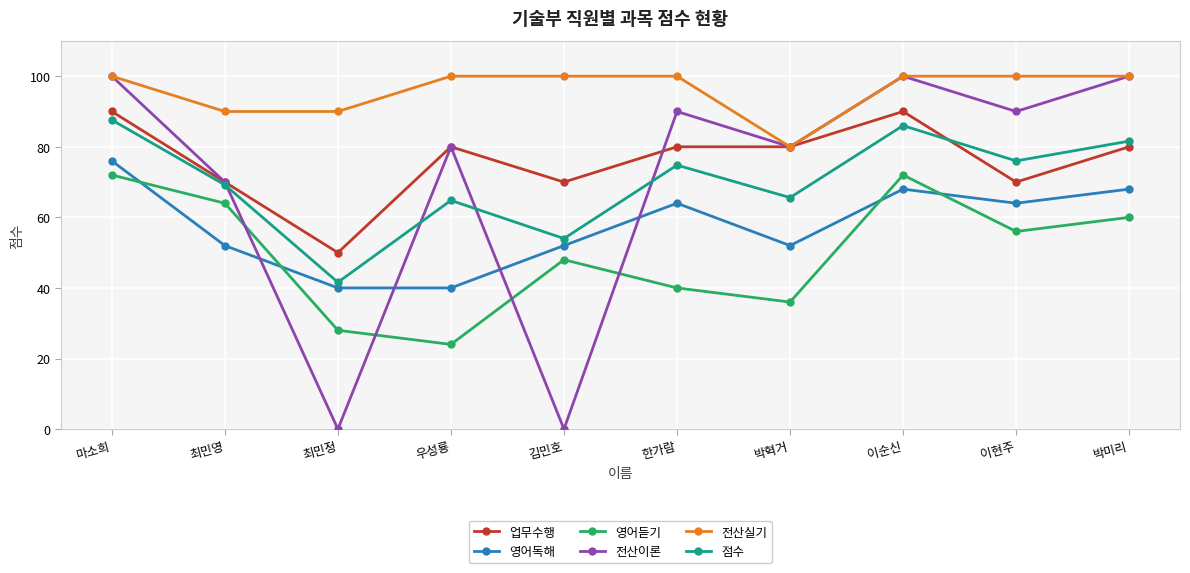

What position from the left is 한가람?

6